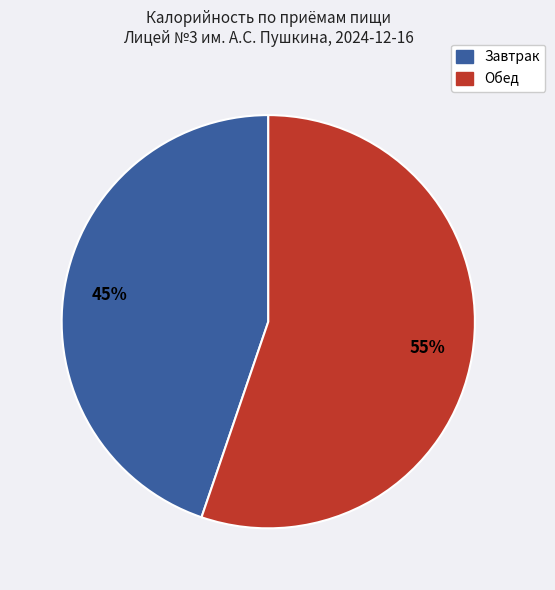

To the nearest percent, what is the difference between the largest and smallest slice percentages?

10%